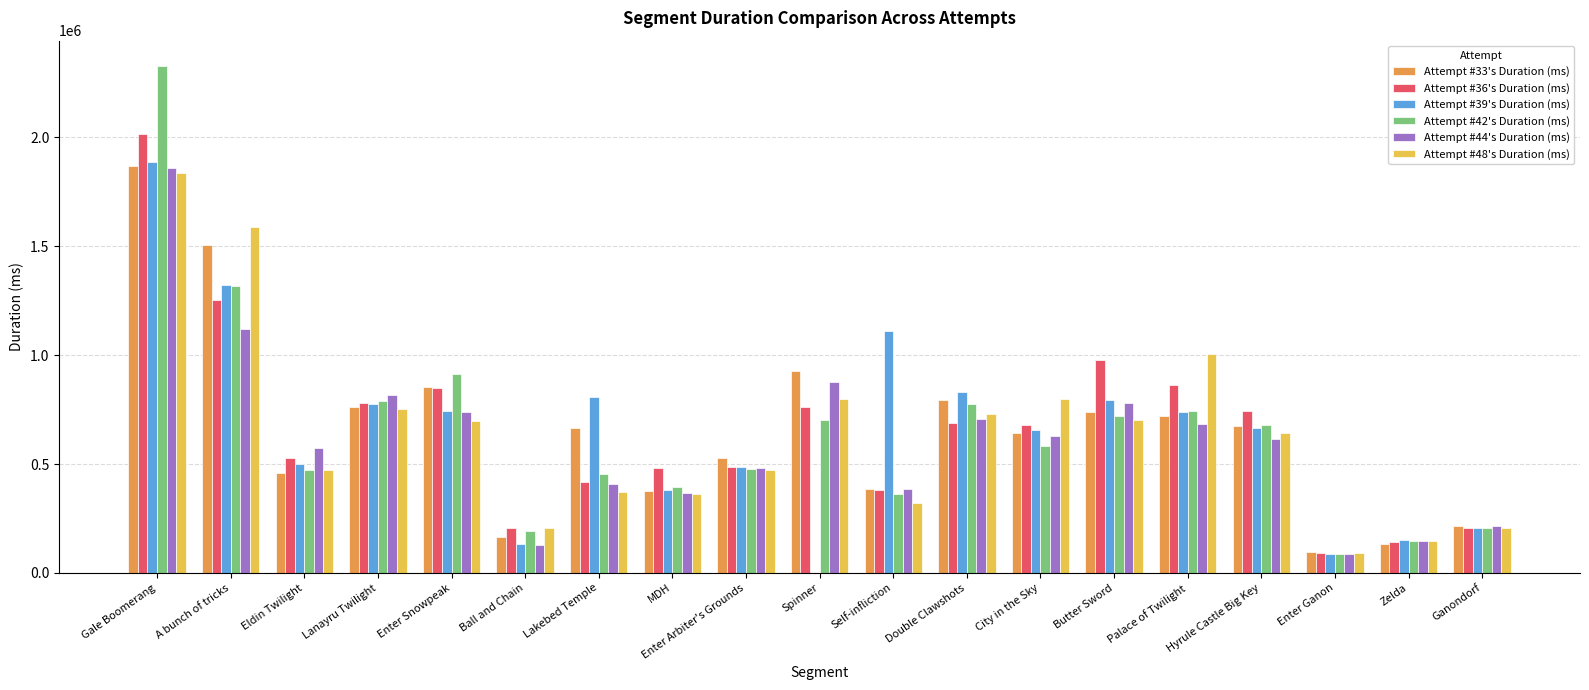

What is the total value across all series at Hyrule Castle Big Key?

4016392